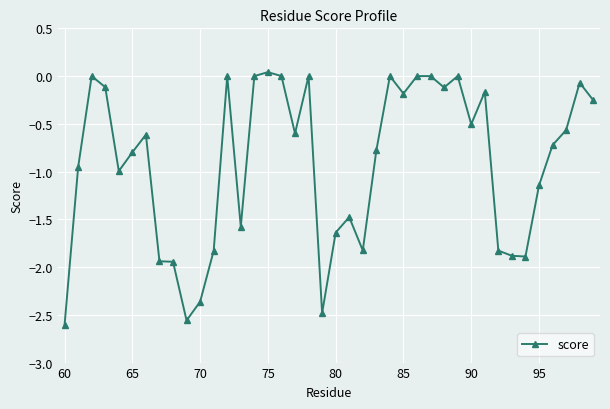

True or false: the data has more than 1 interior local peaks.

True